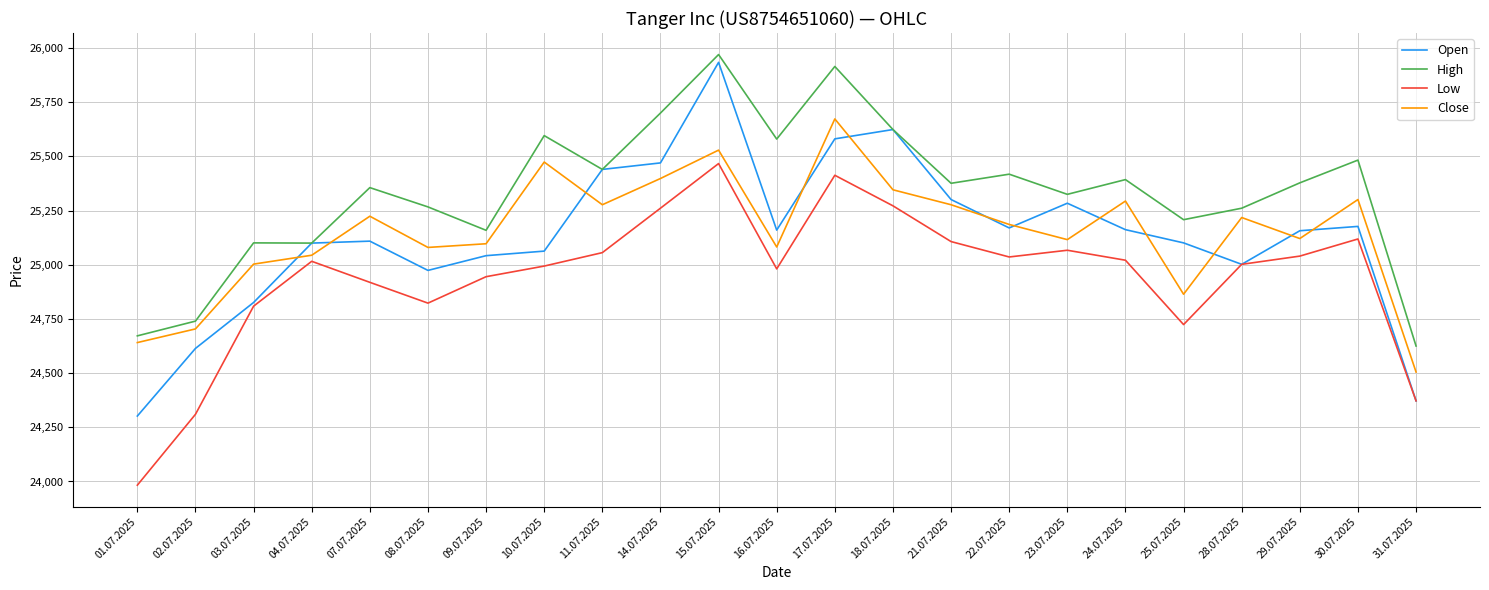

What value does the High series have at 10.07.2025?

25596